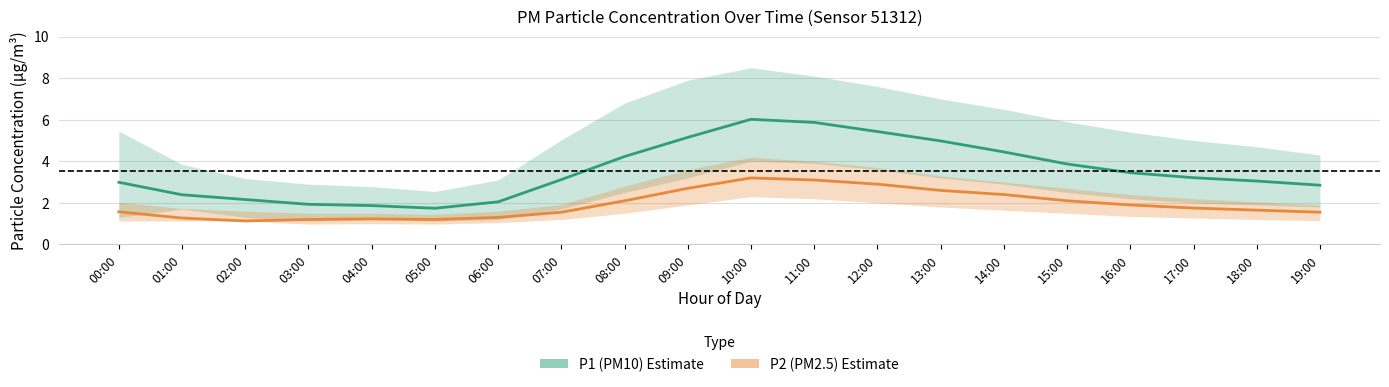

What is the difference between the highest and lowest values at 02:00?

1.0